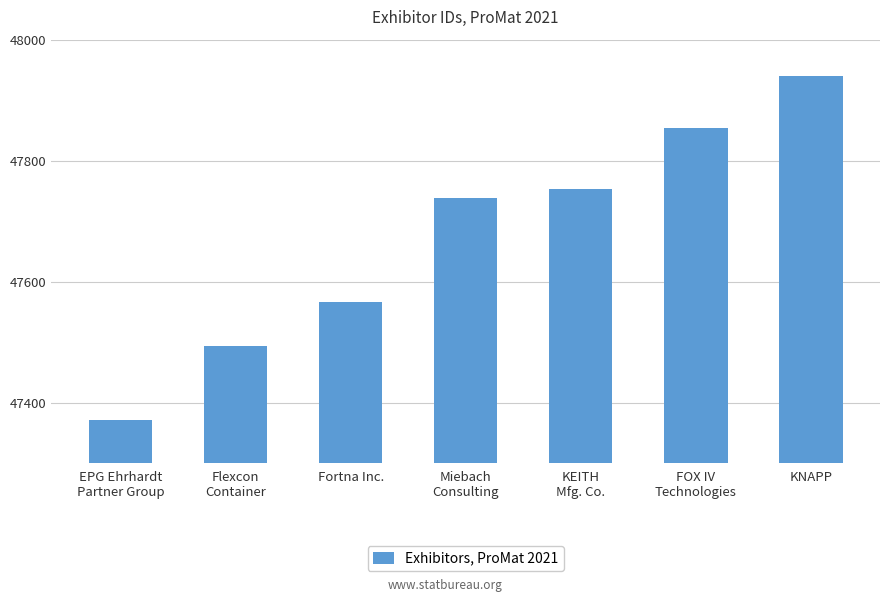

What is the label of the 5th bar from the right?

Fortna Inc.